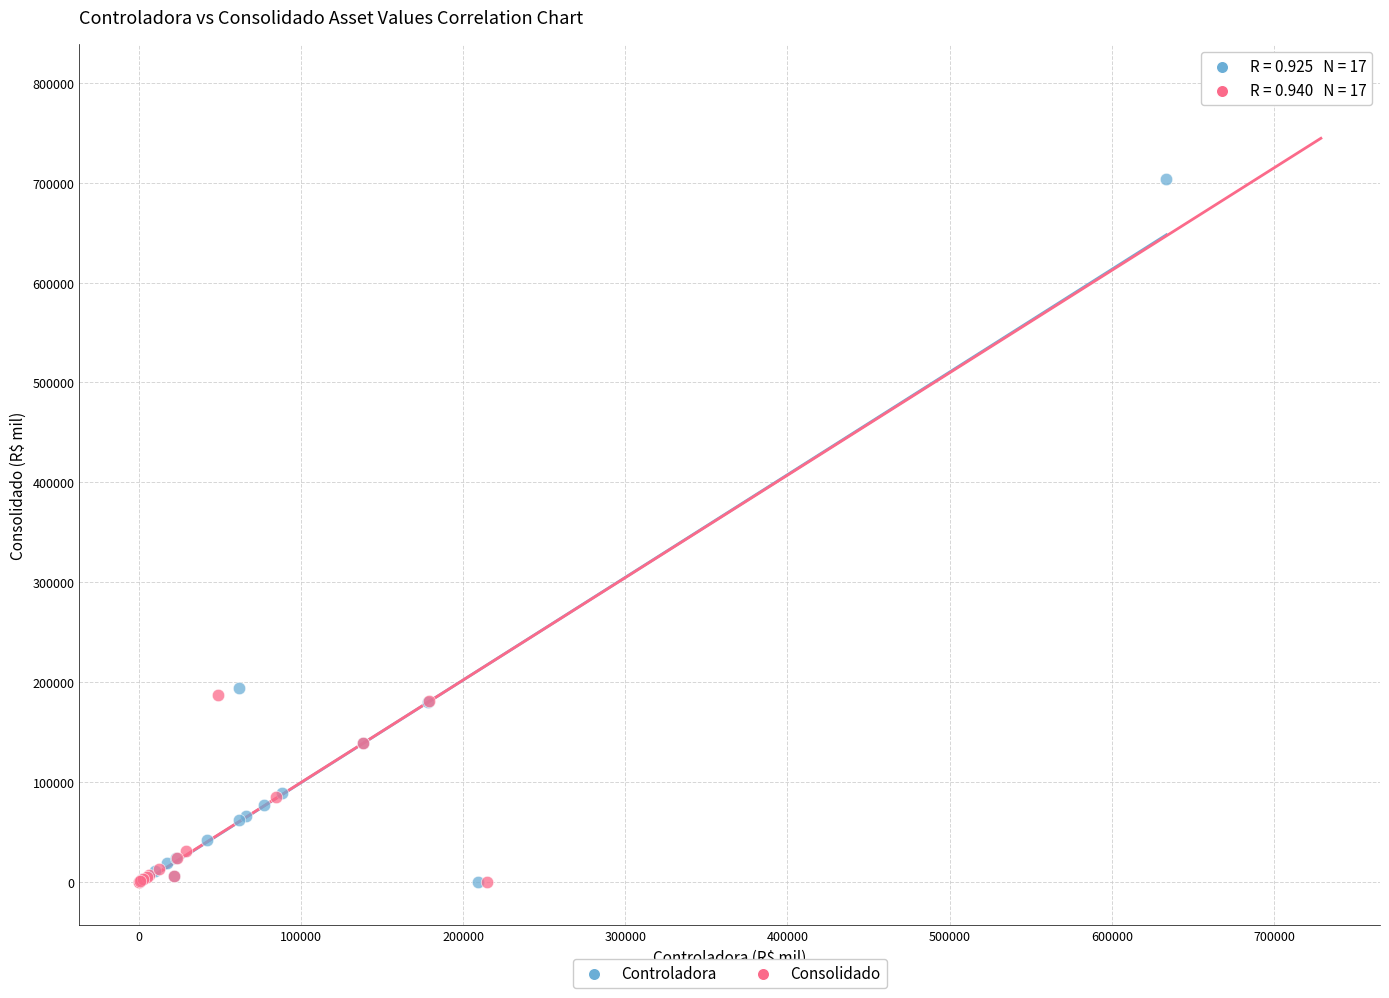

Which series reaches the maximum Y coordinate?

Consolidado